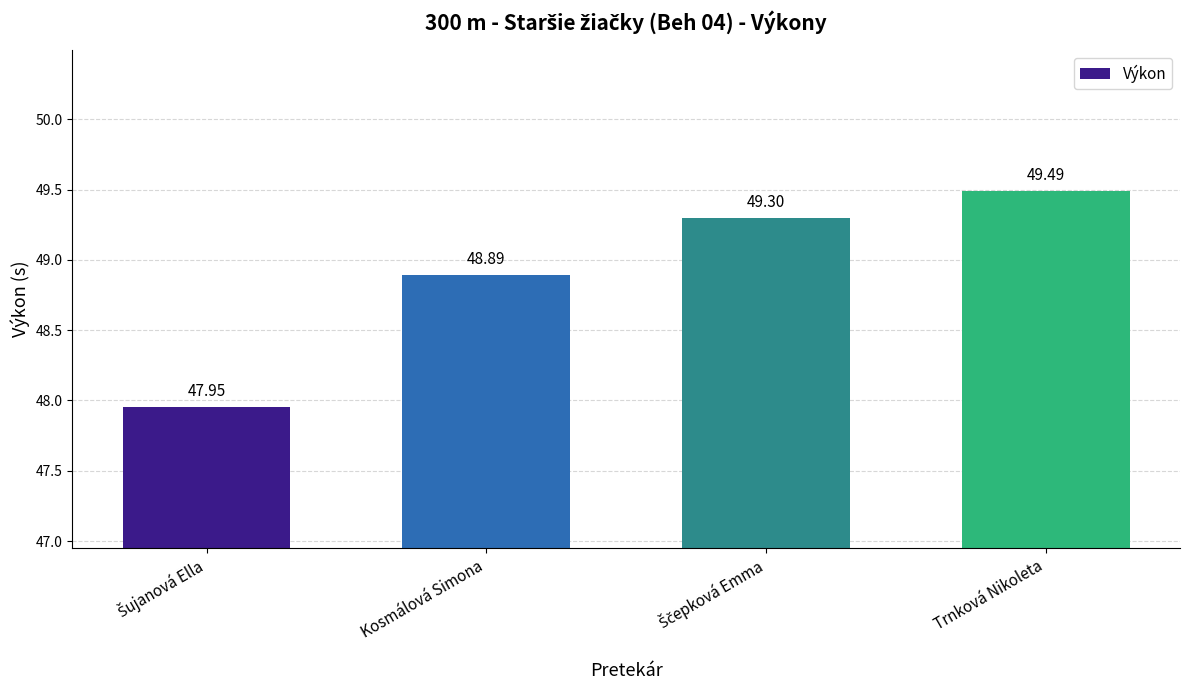

What is the label of the 3rd bar from the right?

Kosmálová Simona